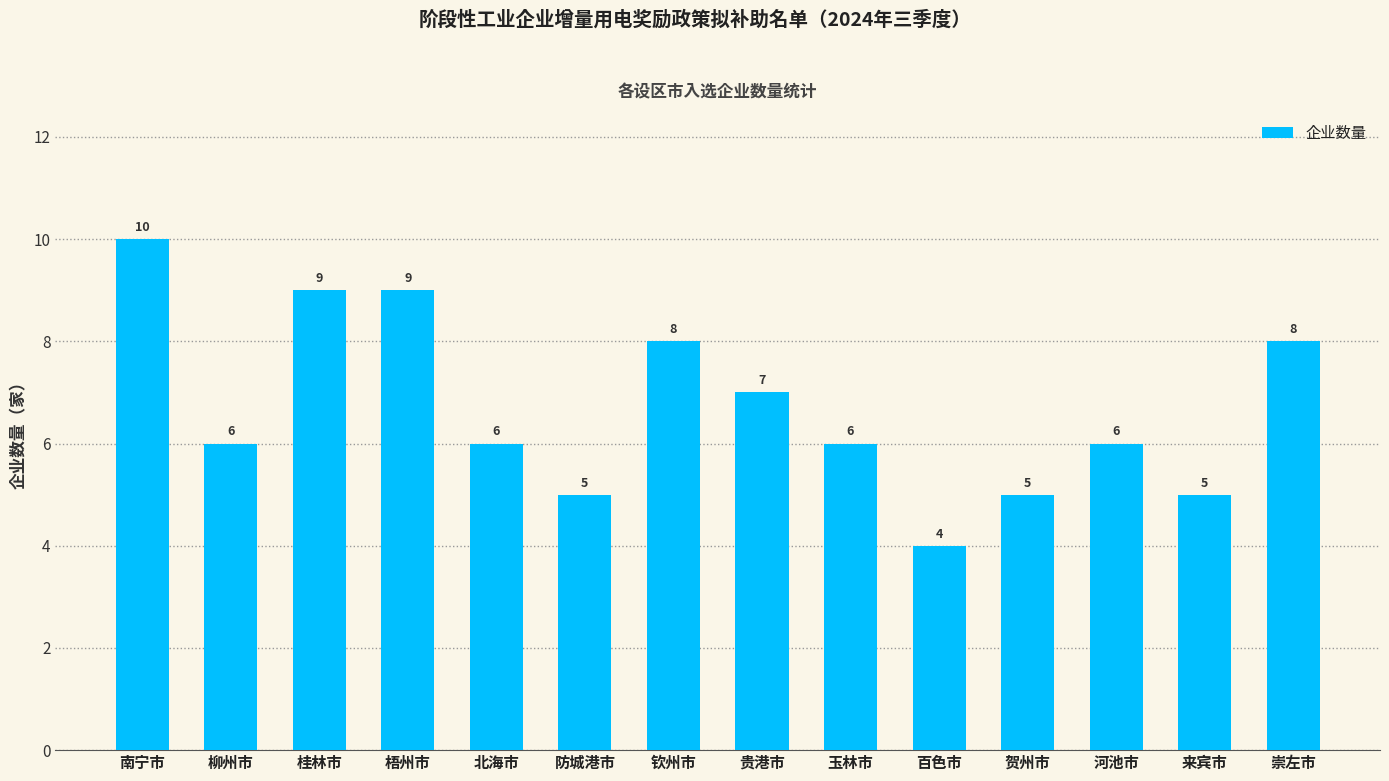

What is the value of the 7th bar from the left?

8